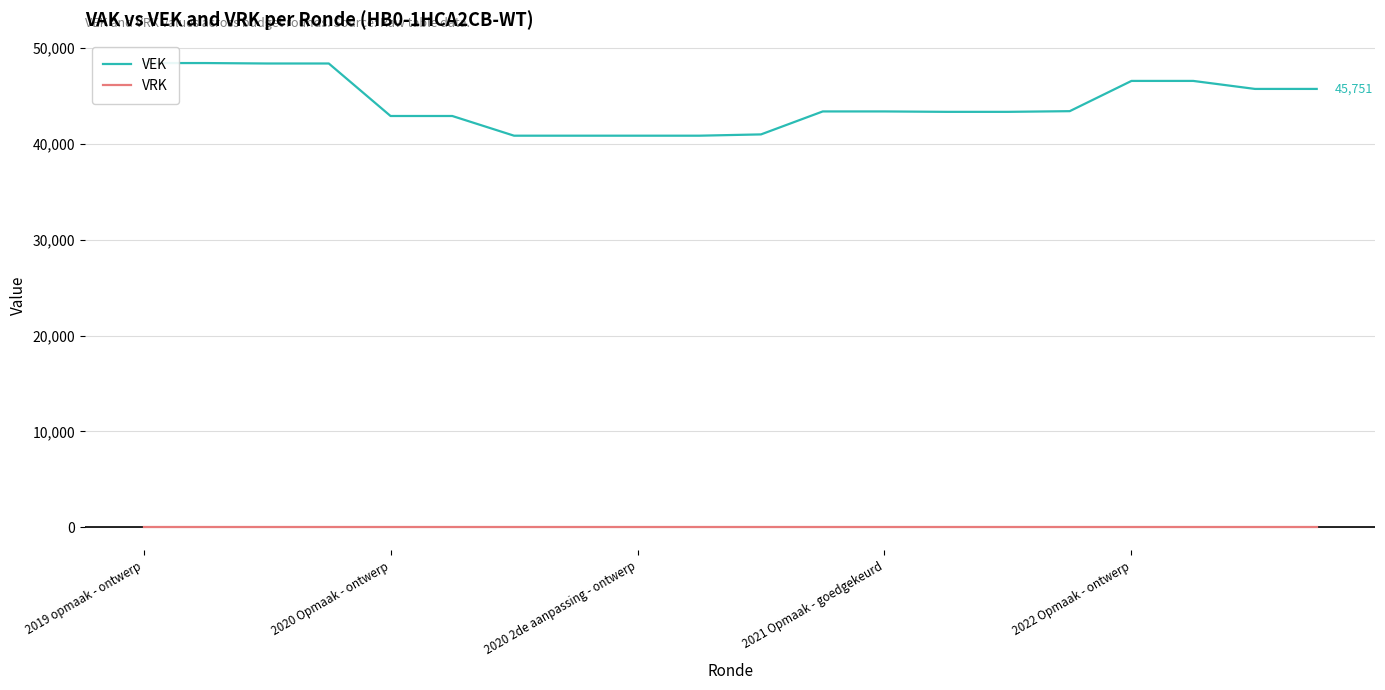

What is the value of the VEK point at the 5th from the left?

42926